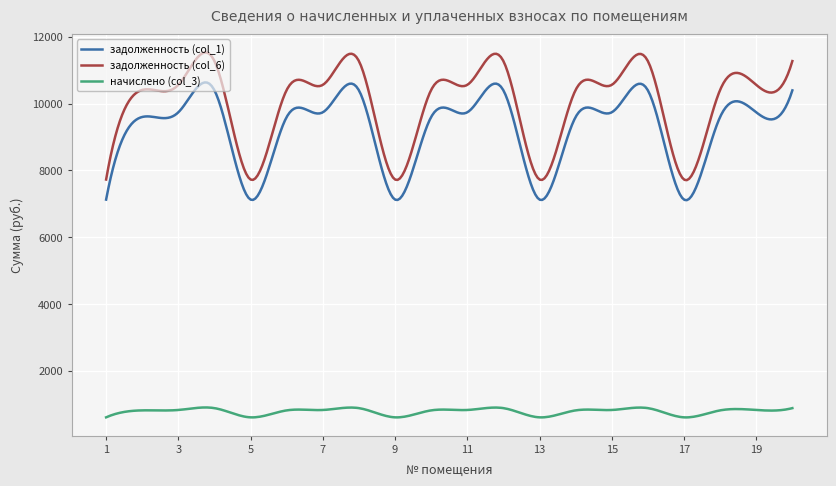

List the series in order of their peak value, lowest first.

начислено (col_3), задолженность (col_1), задолженность (col_6)